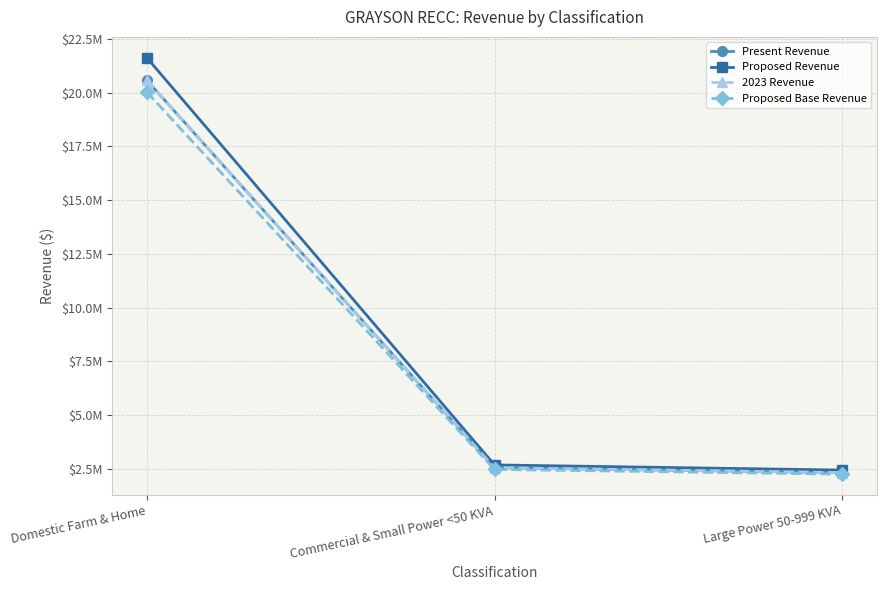

What is the label of the 1st point from the left?

Domestic Farm & Home